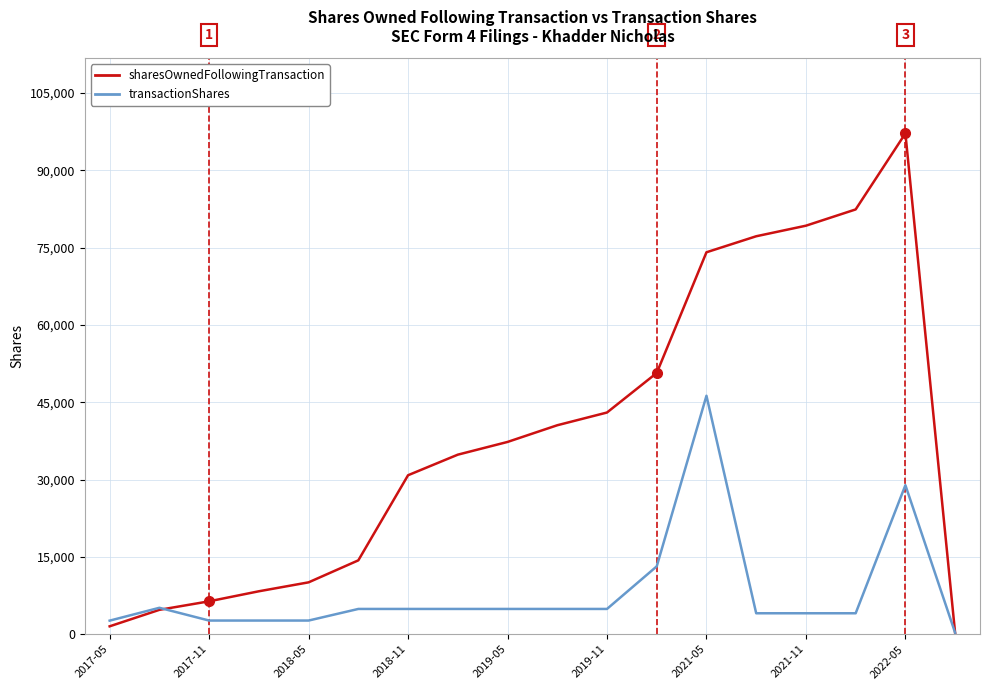

Rank the series by their maximum value, from lowest to highest.

transactionShares, sharesOwnedFollowingTransaction